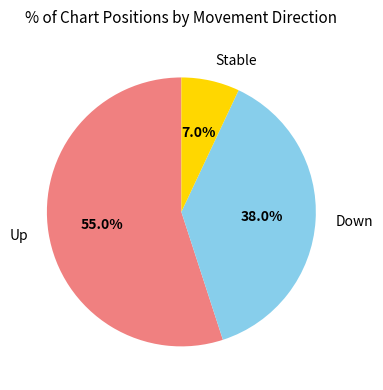

What is the ratio of the value at Down to the value at Up?

0.7